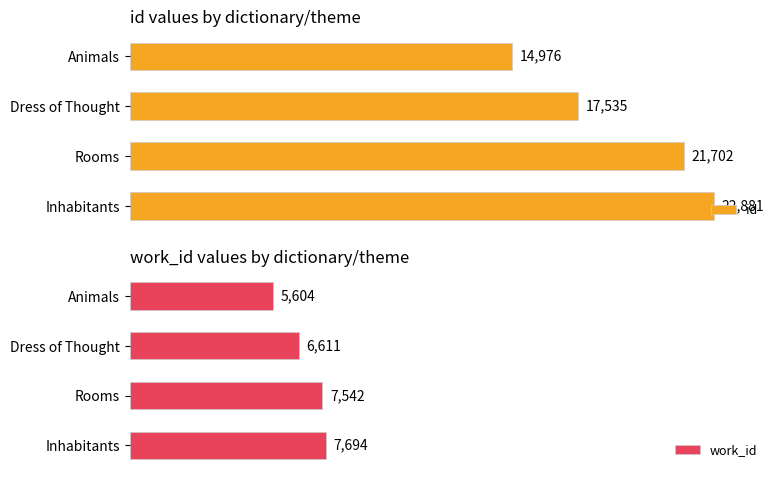

Which category has the highest value in the id series?

Inhabitants